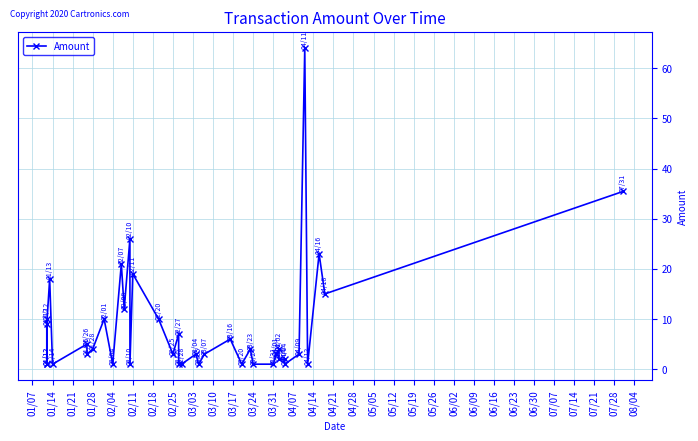

How many lines are shown in the chart?

1